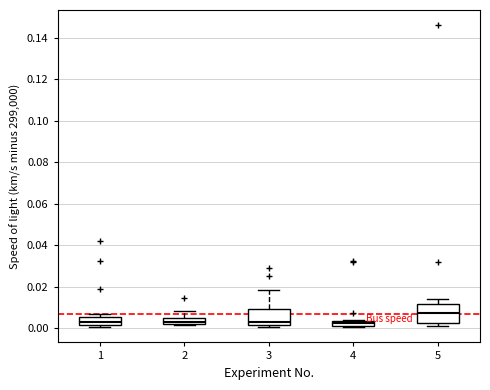

Where is the lower edge of the box at x = 2 on the y-axis? The values are not printed on the chart, so give them approximately, as read against the axis.

0.002